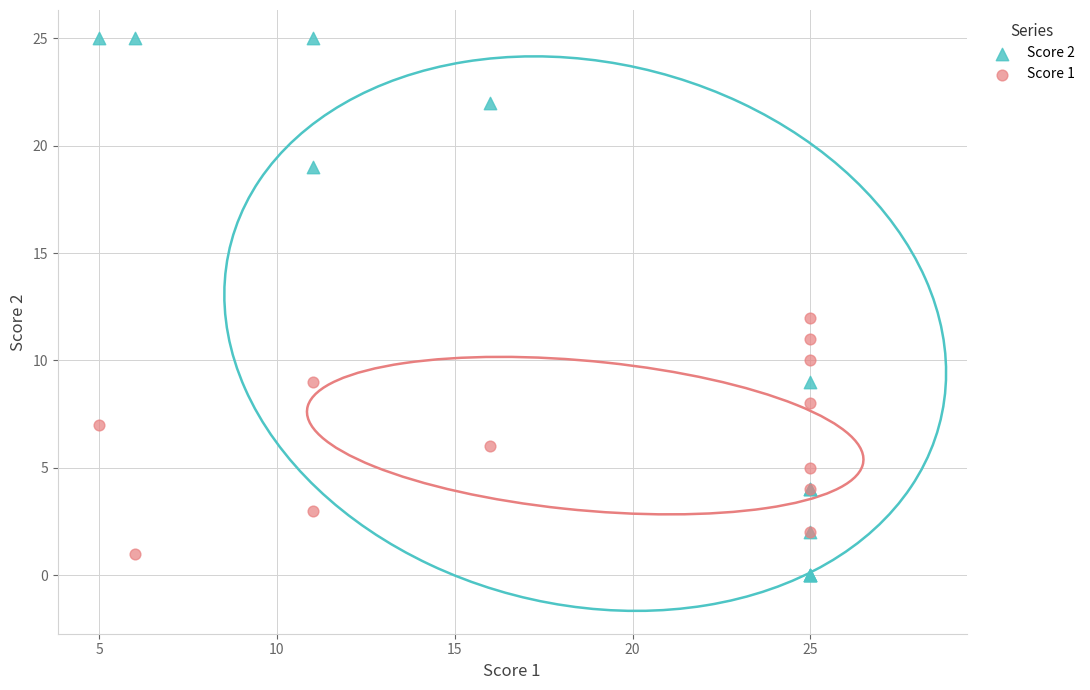

Which series reaches the maximum Y coordinate?

Score 2